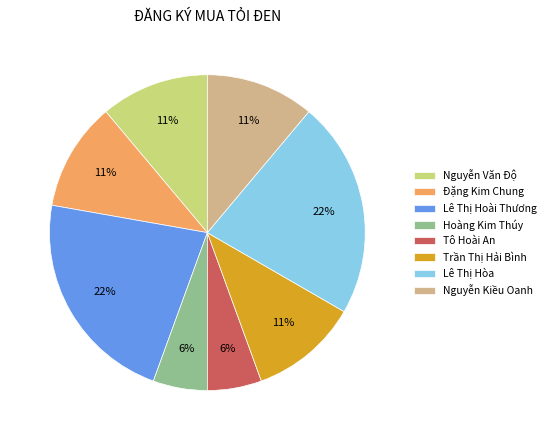

How many slices are in this pie chart?

8